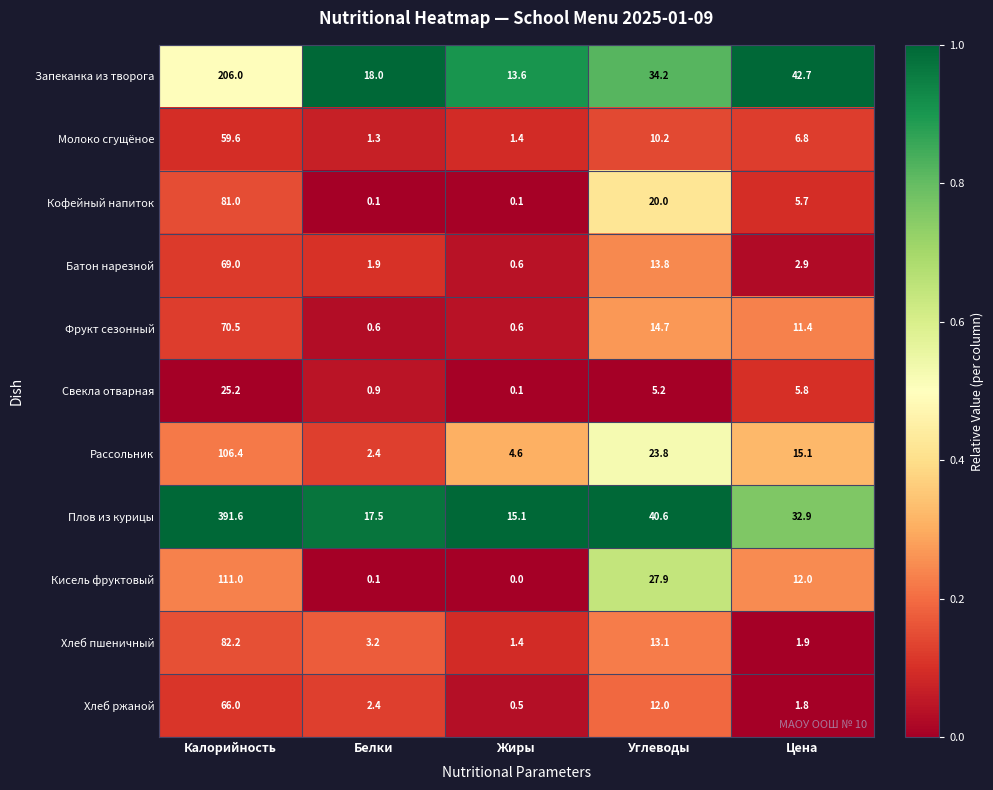

The Плов из курицы series shows 8.2 at Жиры. True or false?

False